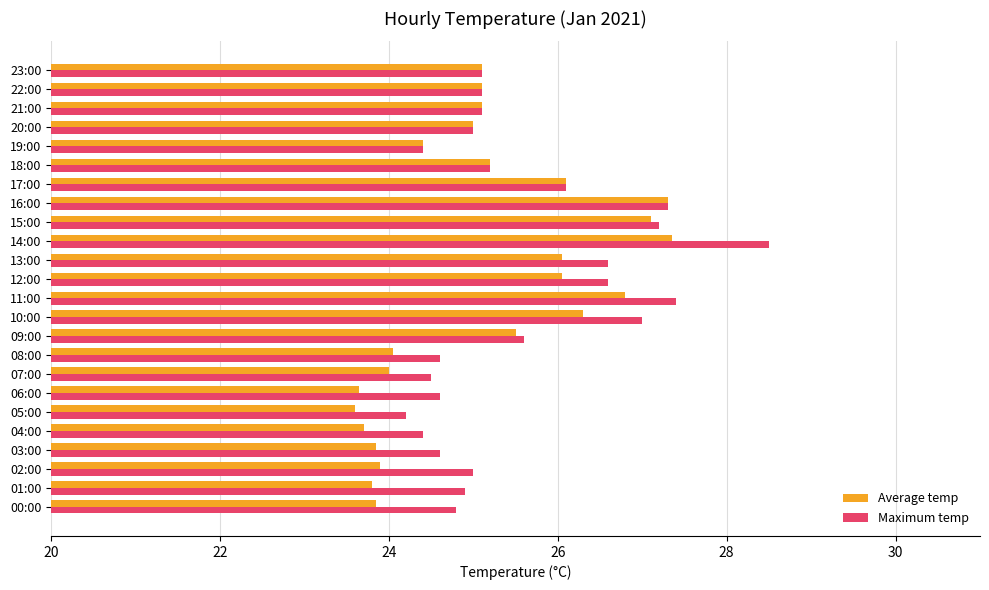

Which series has the largest total across all categories?

Maximum temp